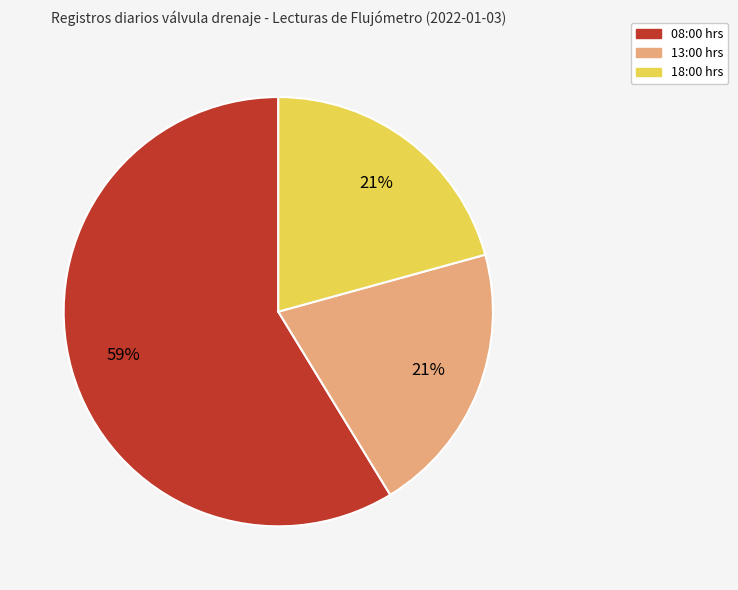

How many segments does this pie chart have?

3